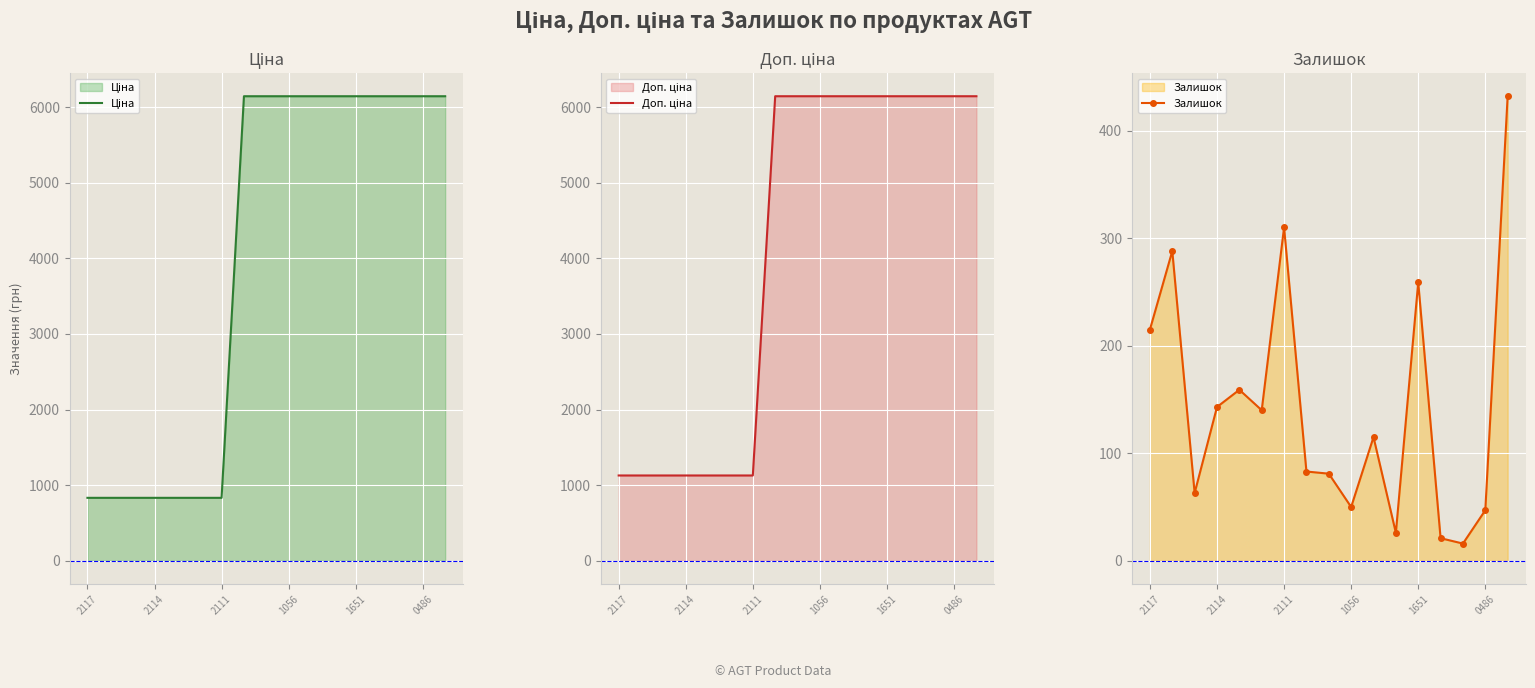

True or false: Залишок has a value of 47 at 0486.

True